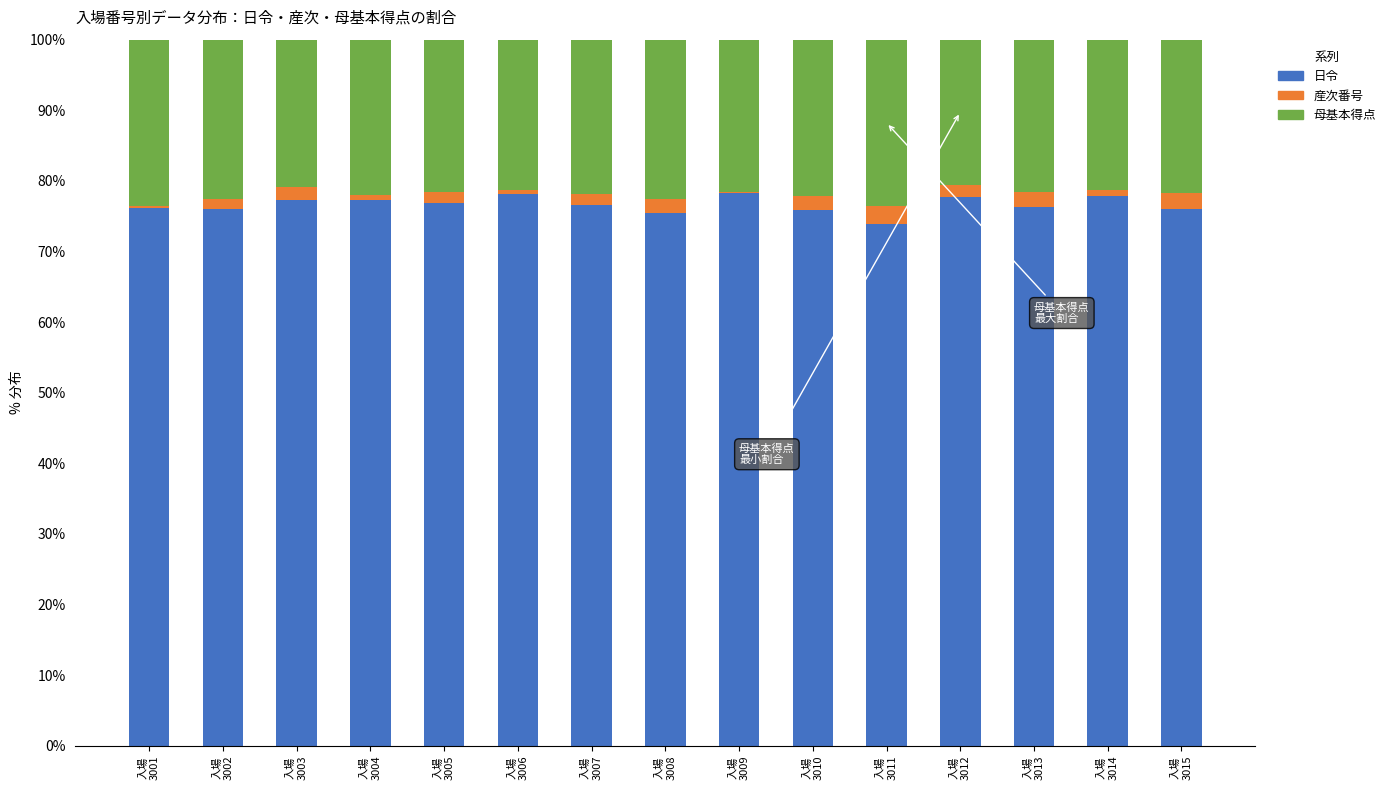

How many categories are shown in the chart?

15